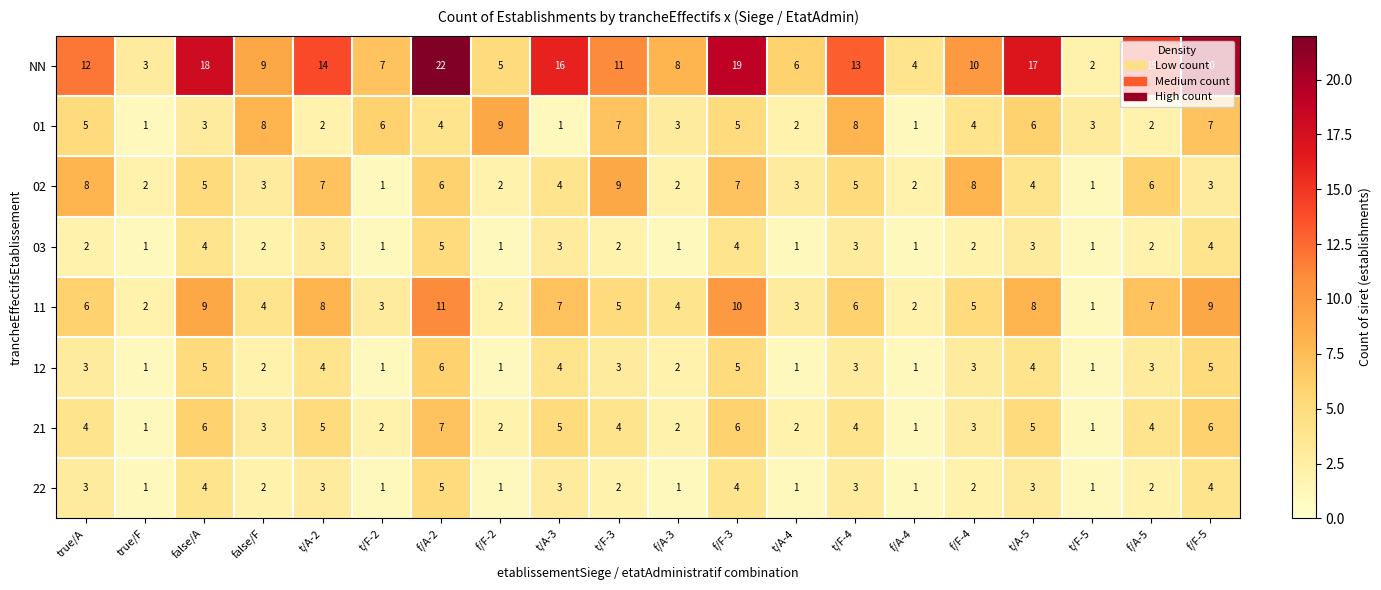

What is the difference between the maximum and second lowest values in the 21 series?

6